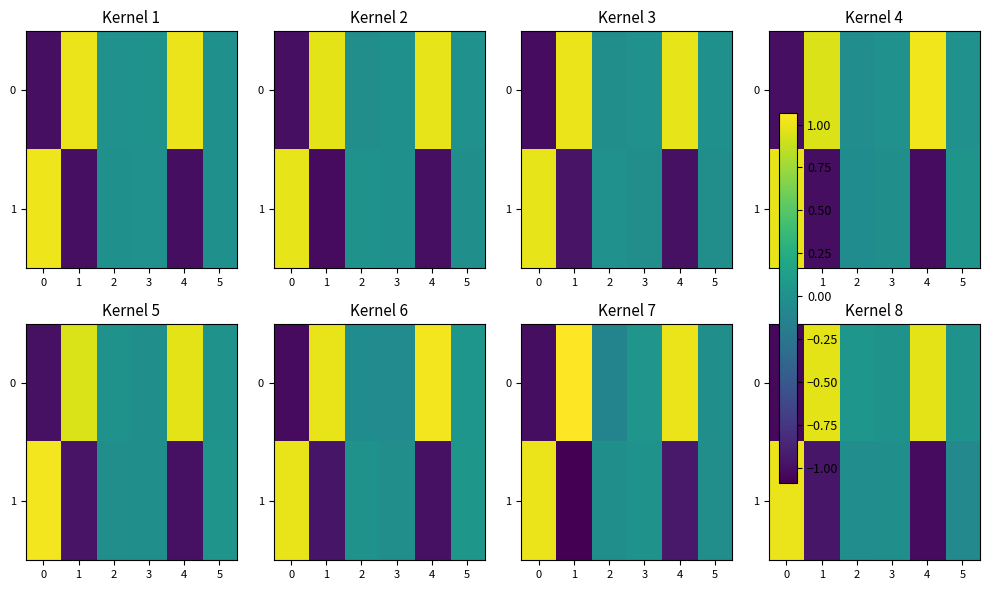

What value does the 1 series have at 5?

-0.1